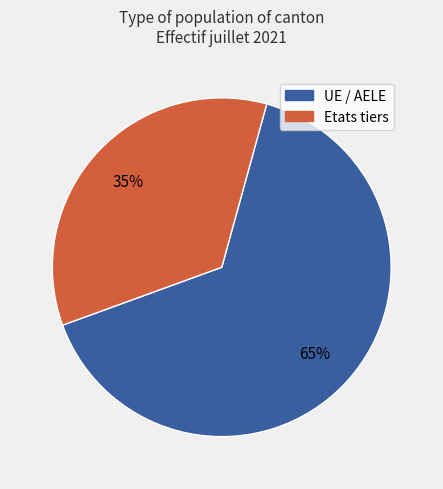

How many slices are in this pie chart?

2